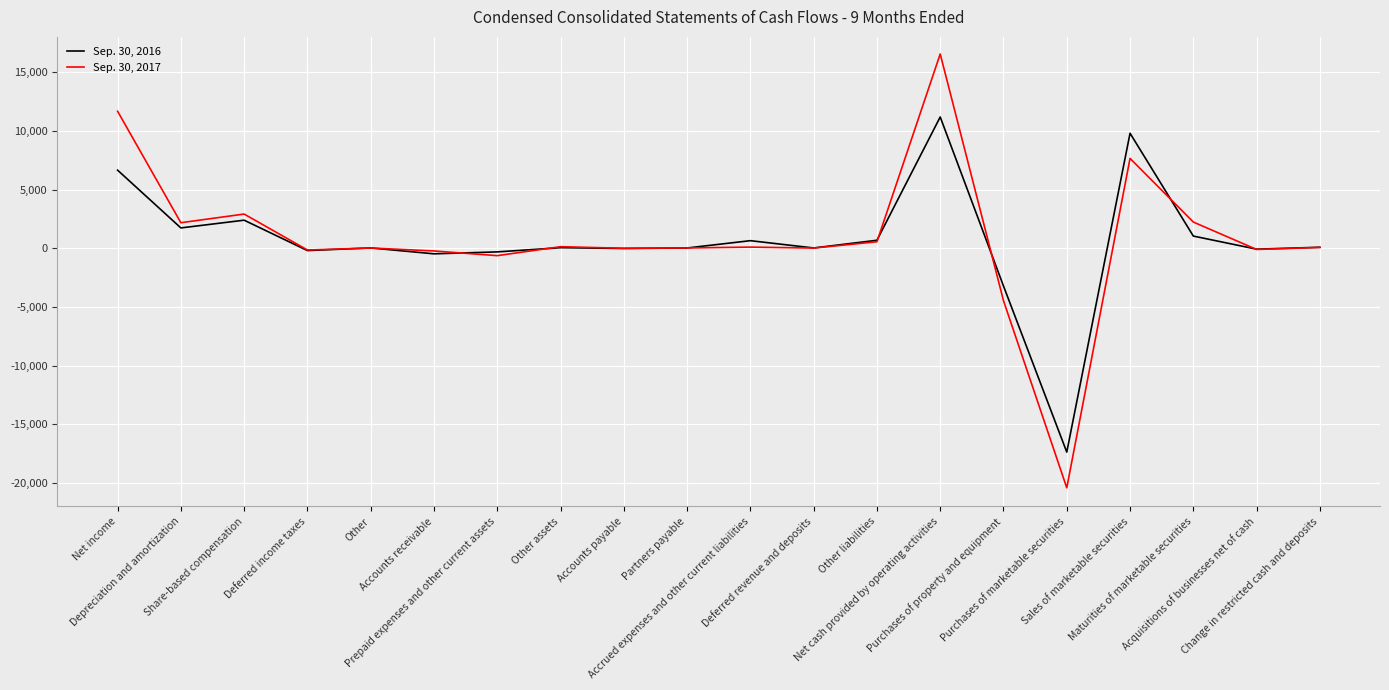

What are all the series names shown in the legend?

Sep. 30, 2016, Sep. 30, 2017